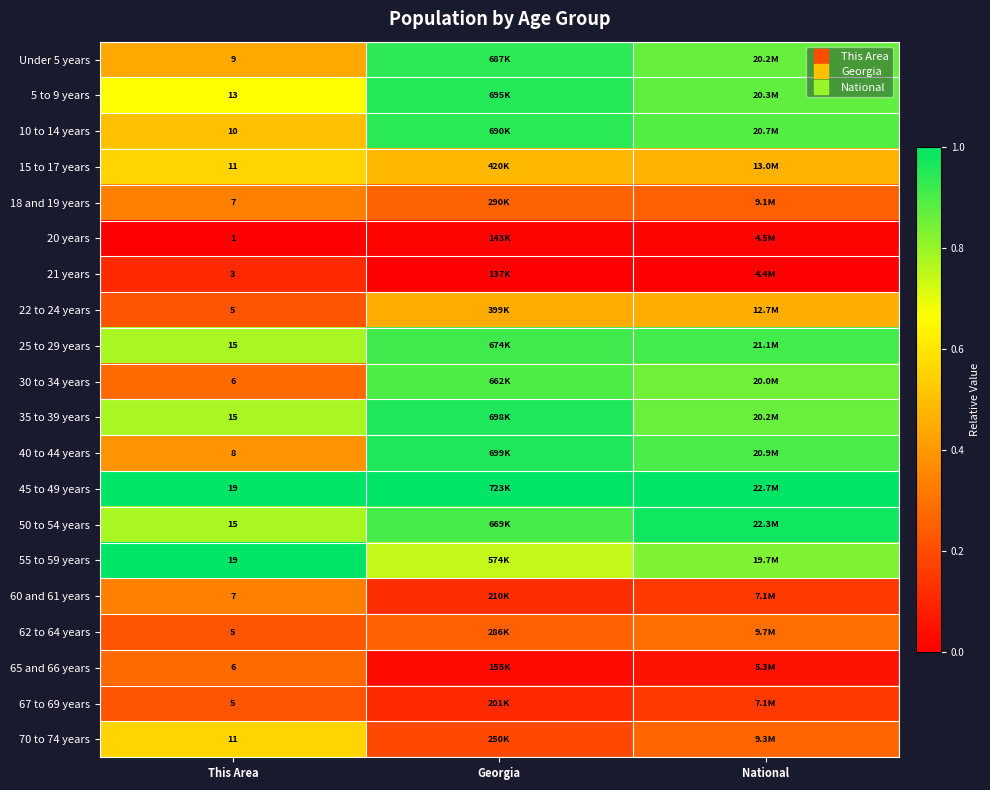

Rank the series at National from highest to lowest value.

45 to 49 years, 50 to 54 years, 25 to 29 years, 40 to 44 years, 10 to 14 years, 5 to 9 years, Under 5 years, 35 to 39 years, 30 to 34 years, 55 to 59 years, 15 to 17 years, 22 to 24 years, 62 to 64 years, 70 to 74 years, 18 and 19 years, 67 to 69 years, 60 and 61 years, 65 and 66 years, 20 years, 21 years